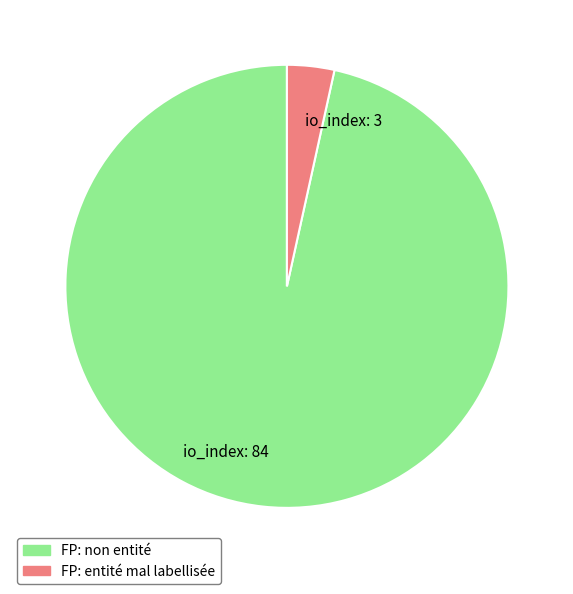

Is there any slice that represents more than half of the pie?

Yes